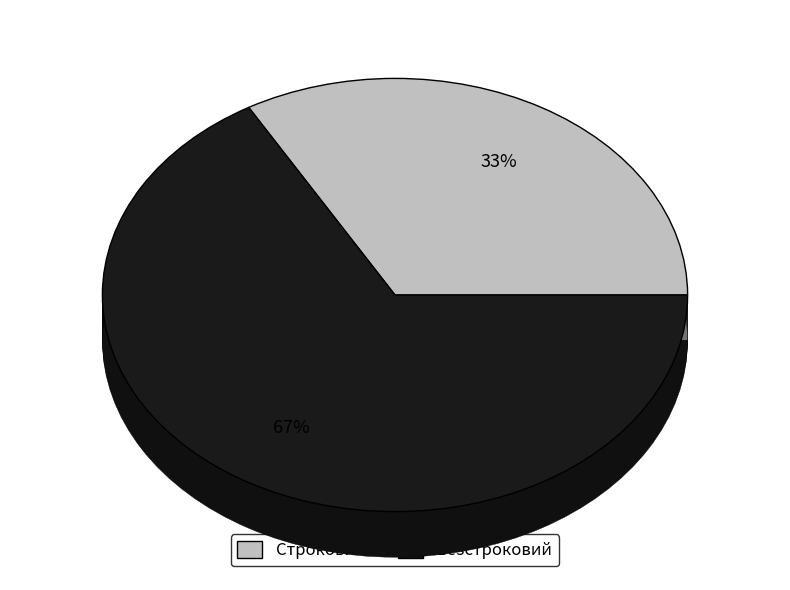

Does Безстроковий account for over 50% of the chart?

Yes